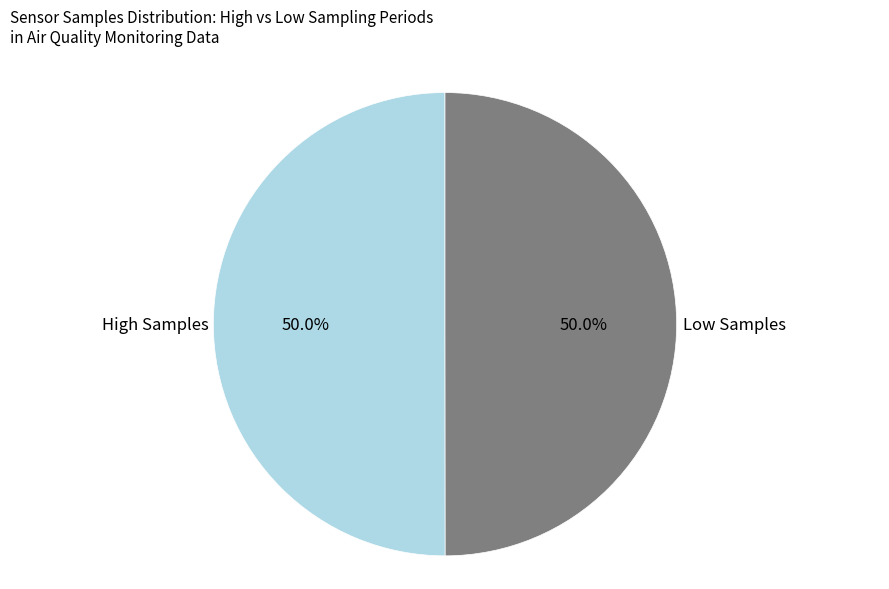

Combined, what portion of the pie is High Samples and Low Samples?

100.0%